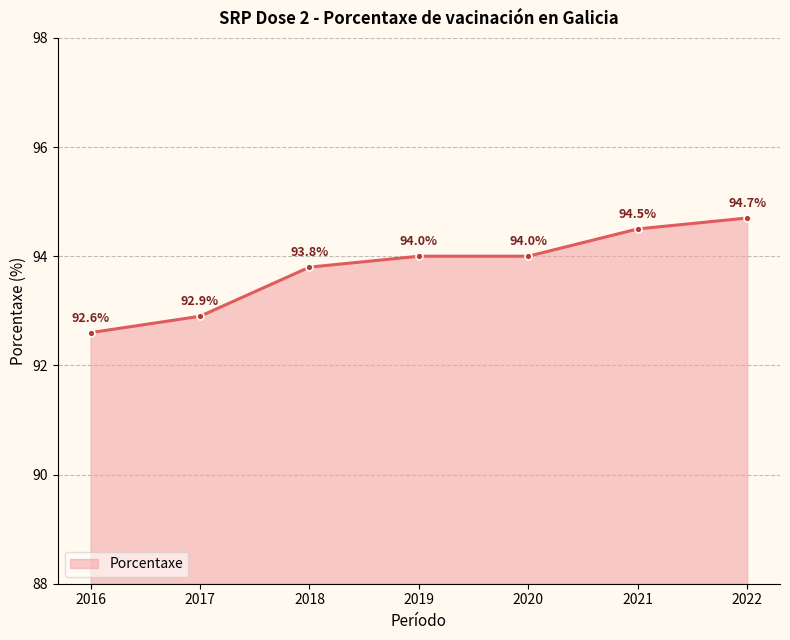

Reading left to right, extract all data points from this chart.

2016=92.6	2017=92.9	2018=93.8	2019=94.0	2020=94.0	2021=94.5	2022=94.7